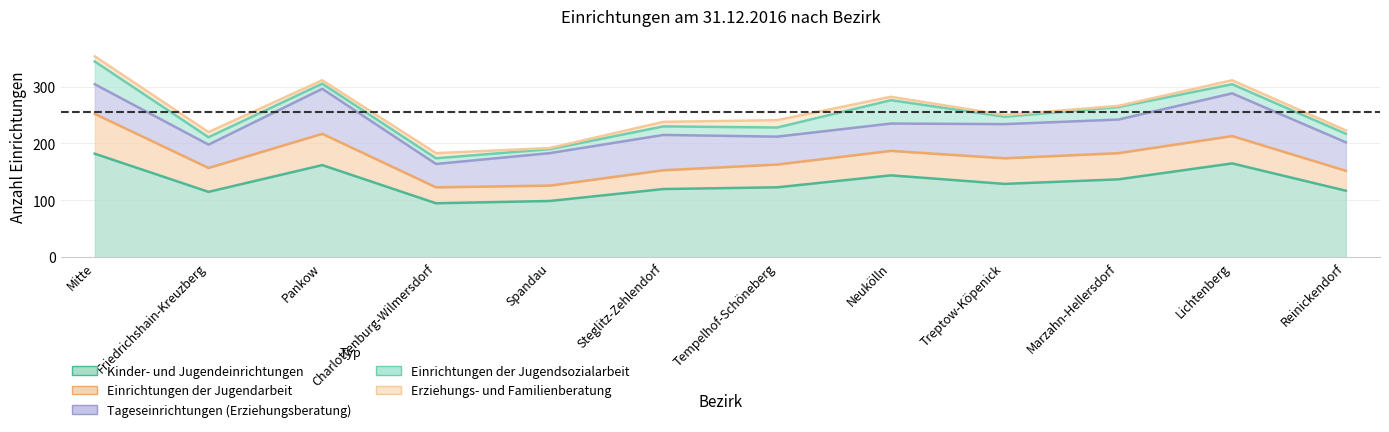

Reading right to left, list all the values displayed in this chart.

Kinder- und Jugendeinrichtungen: 117	165	137	129	144	123	120	99	95	162	115	182
Einrichtungen der Jugendarbeit: 35	48	46	45	43	40	33	27	28	55	42	70
Tageseinrichtungen (Erziehungsberatung): 50	75	59	60	48	49	62	57	41	79	41	52
Einrichtungen der Jugendsozialarbeit: 15	16	22	13	41	16	15	7	10	9	13	40
Erziehungs- und Familienberatung: 6	7	2	3	6	13	8	2	9	6	9	9